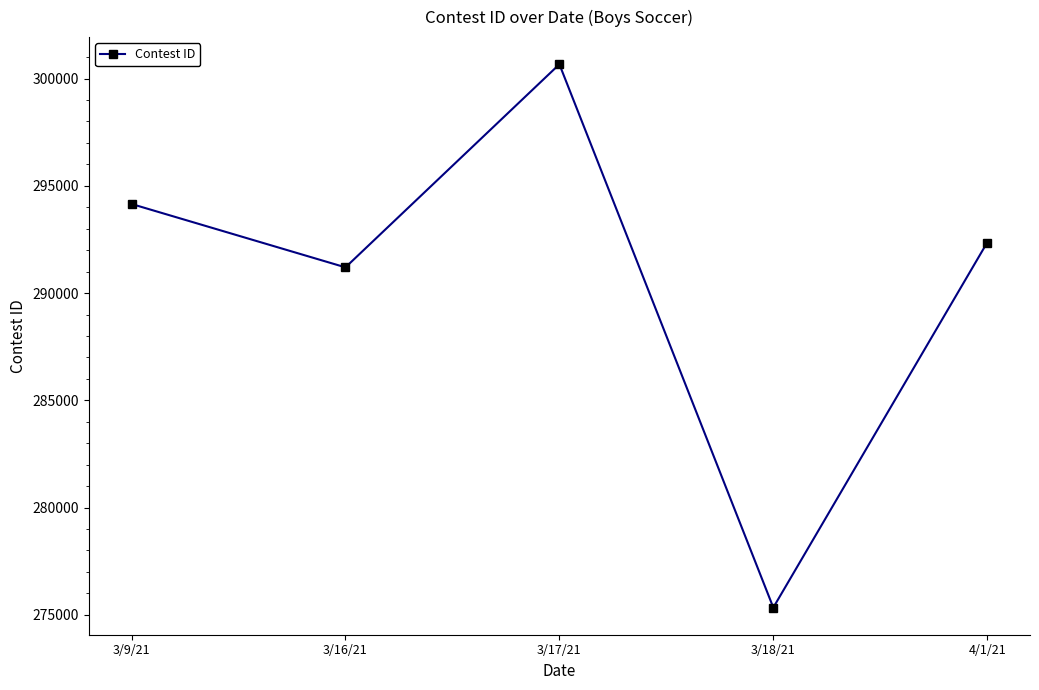

Count the number of categories in the chart.

5